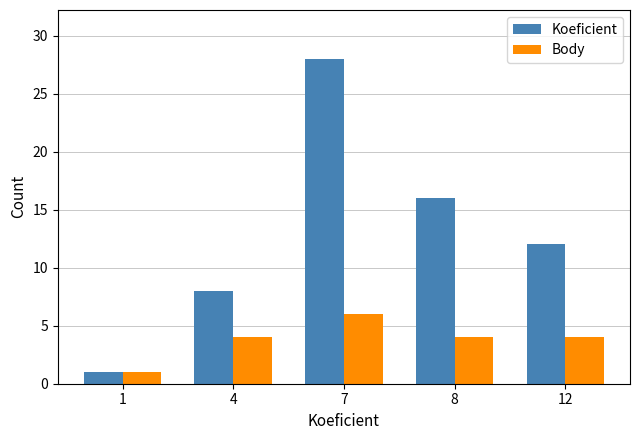

Which series has the largest range (max minus min)?

Koeficient